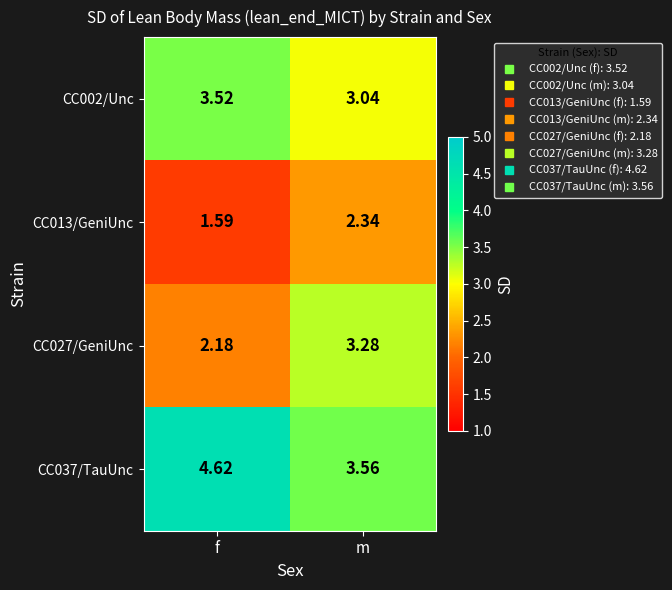

Which category has the highest value in the CC027/GeniUnc series?

m